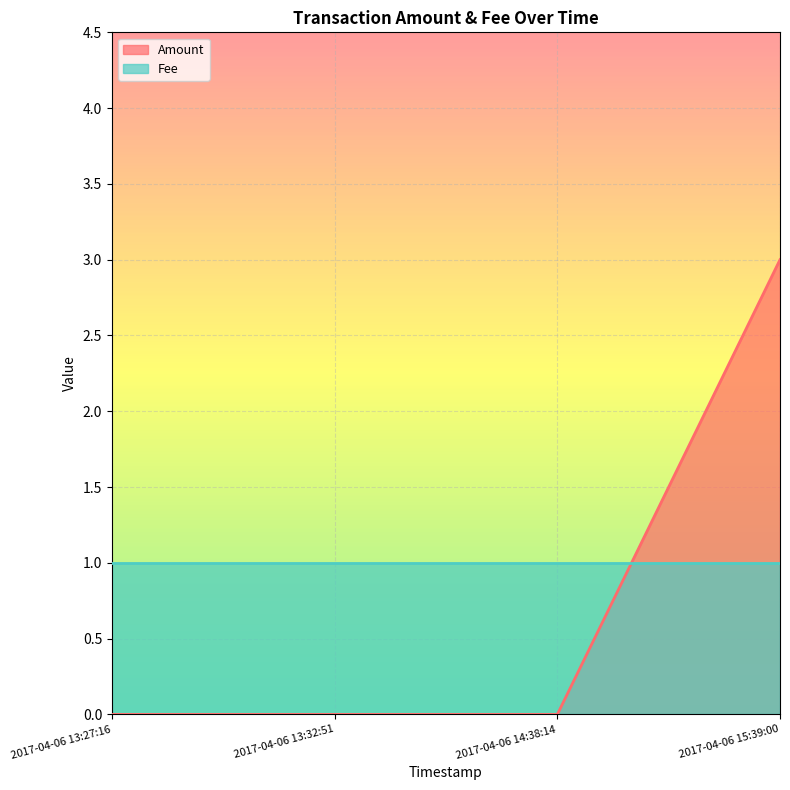

What is the average value?

1